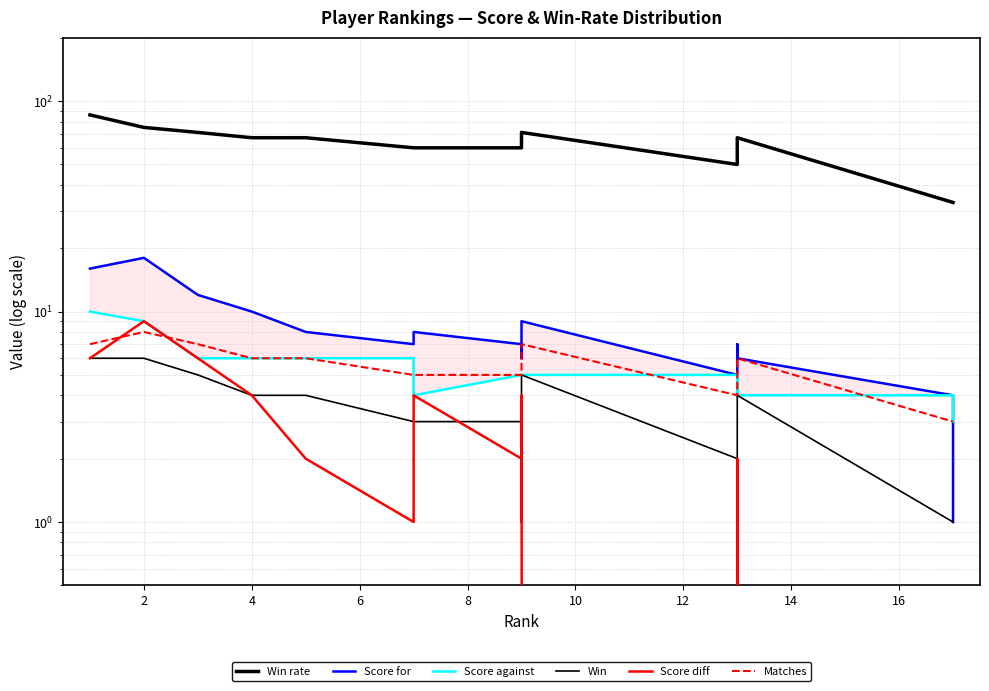

What is the lowest value of the Score for series?

1